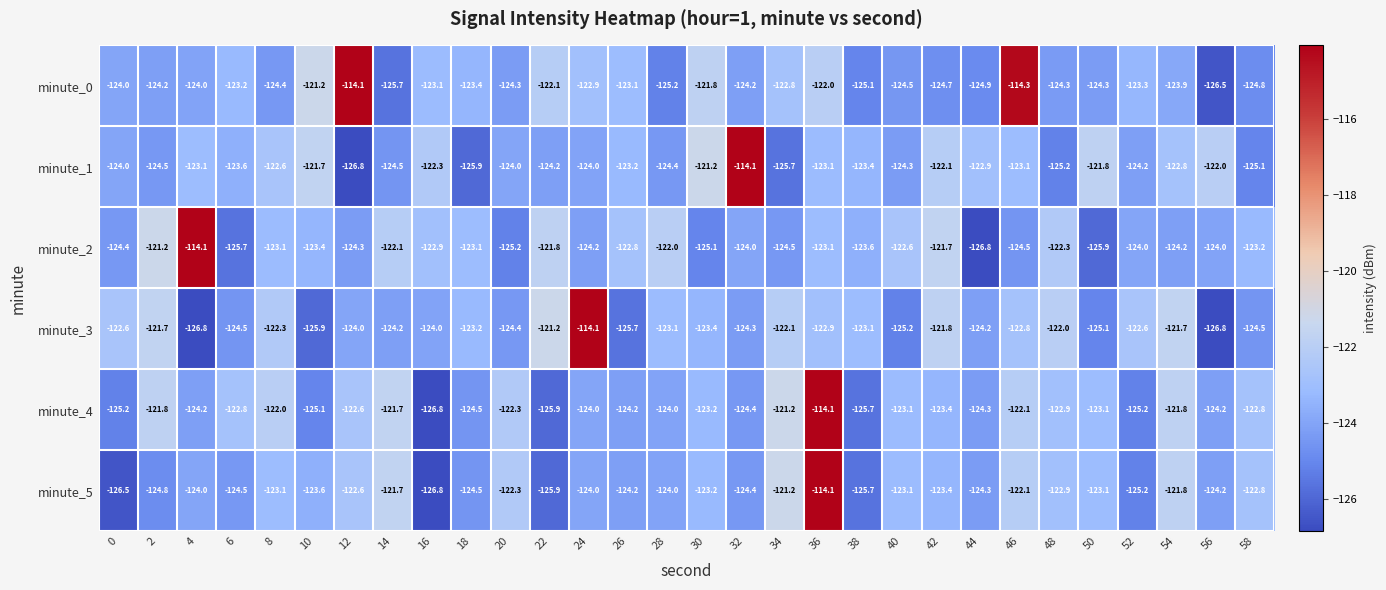

What is the spread (max minus min) of values at 46?

10.2